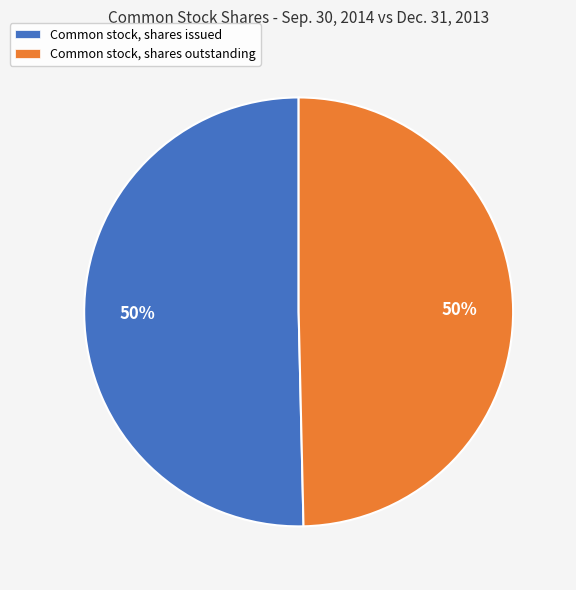

Approximately how many times larger is the value at Common stock, shares outstanding compared to Common stock, shares issued?

1.0